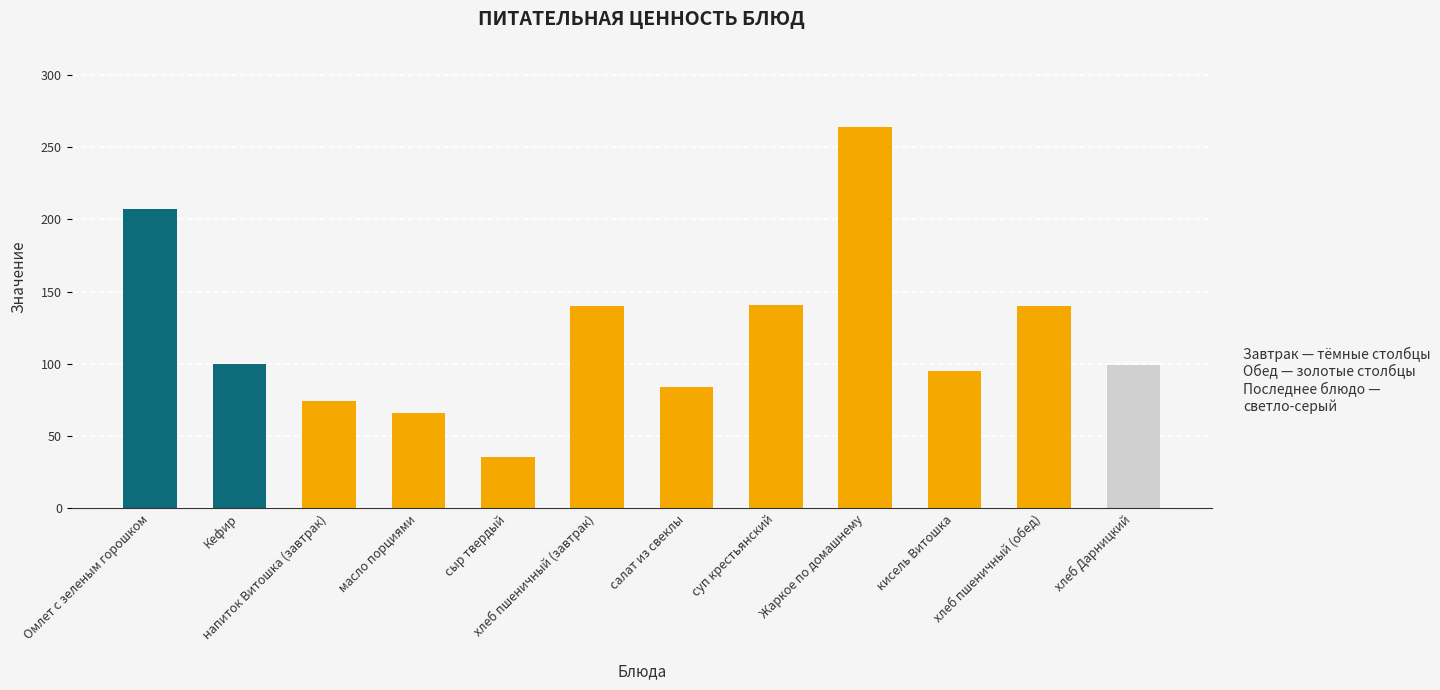

What value does the data have at кисель Витошка?

95.0